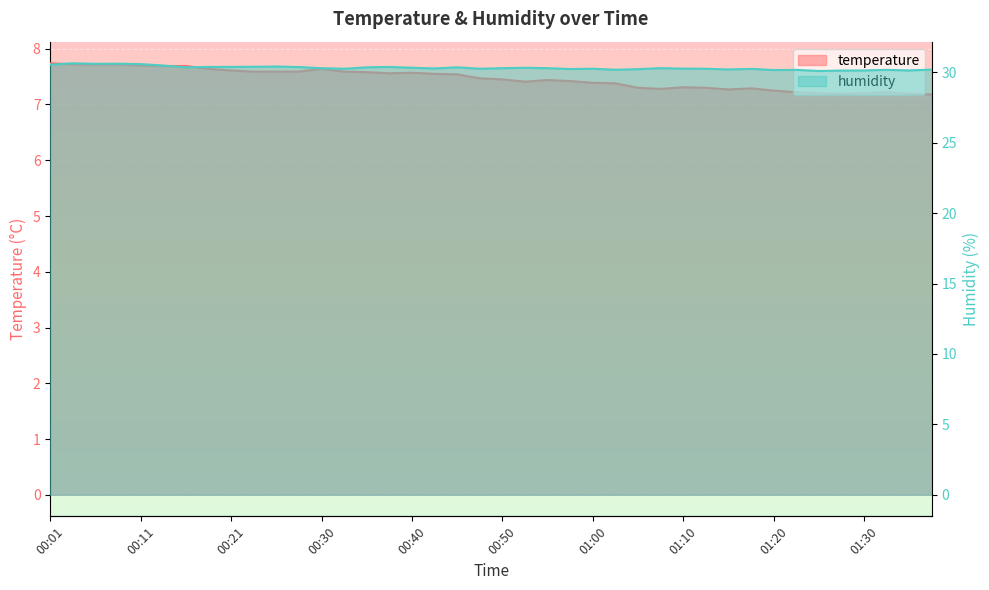

The value of temperature at 00:28 is 7.6. True or false?

True